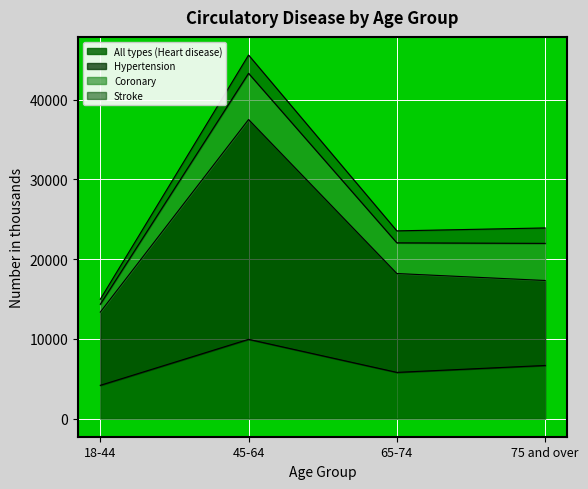

How many data points in Hypertension are above 18196?

1